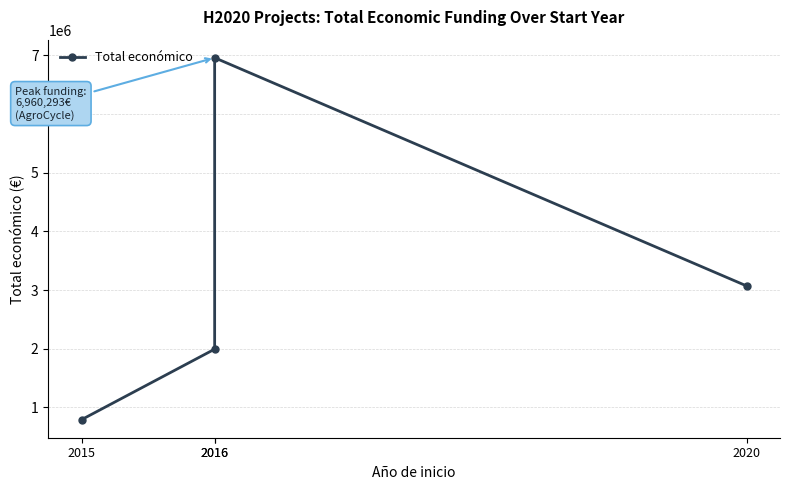

What is the average value?

3203556